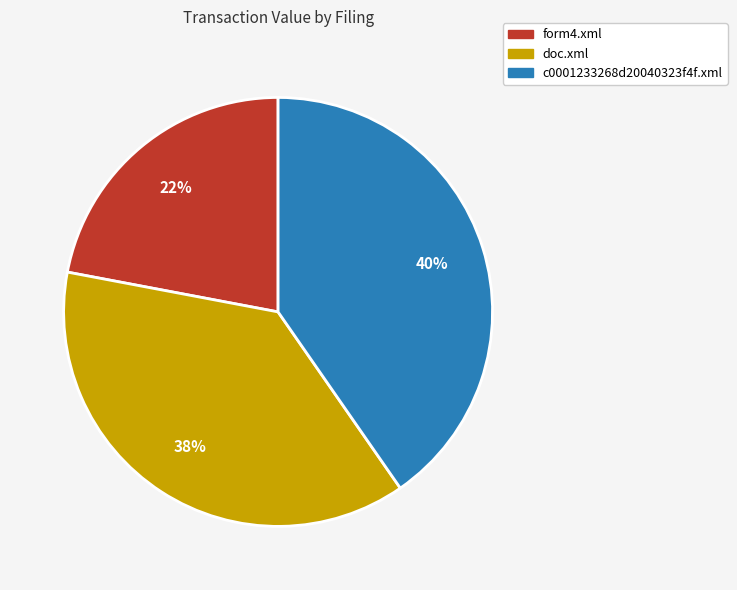

How many slices are in this pie chart?

3